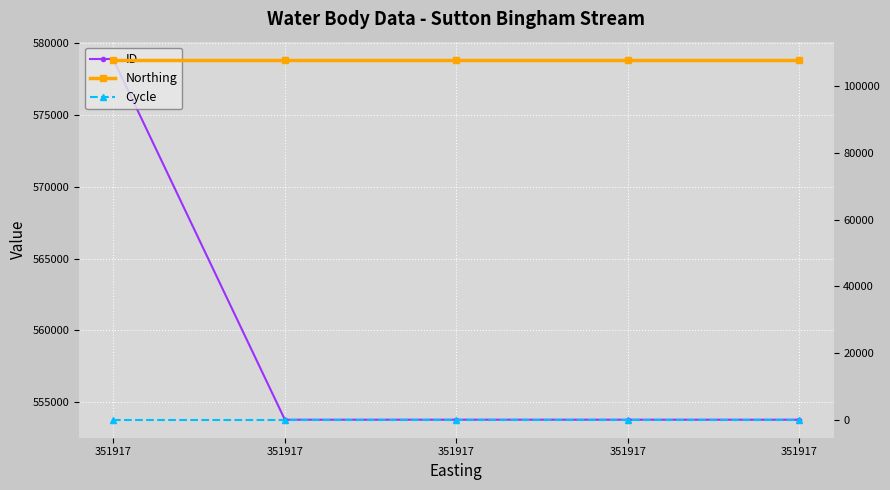

Reading right to left, transcribe all the data shown in this chart.

ID: 553790	553791	553792	553789	578827
Northing: 107949	107949	107949	107949	107949
Cycle: 3	3	3	3	3